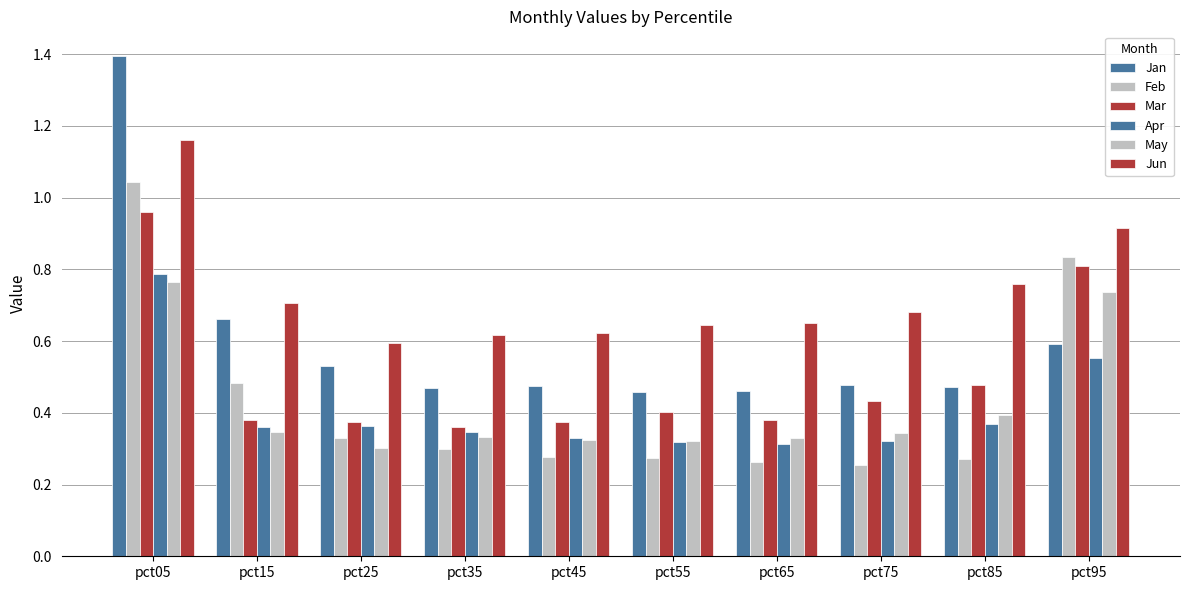

The Jun series shows 0.8 at pct25. True or false?

False